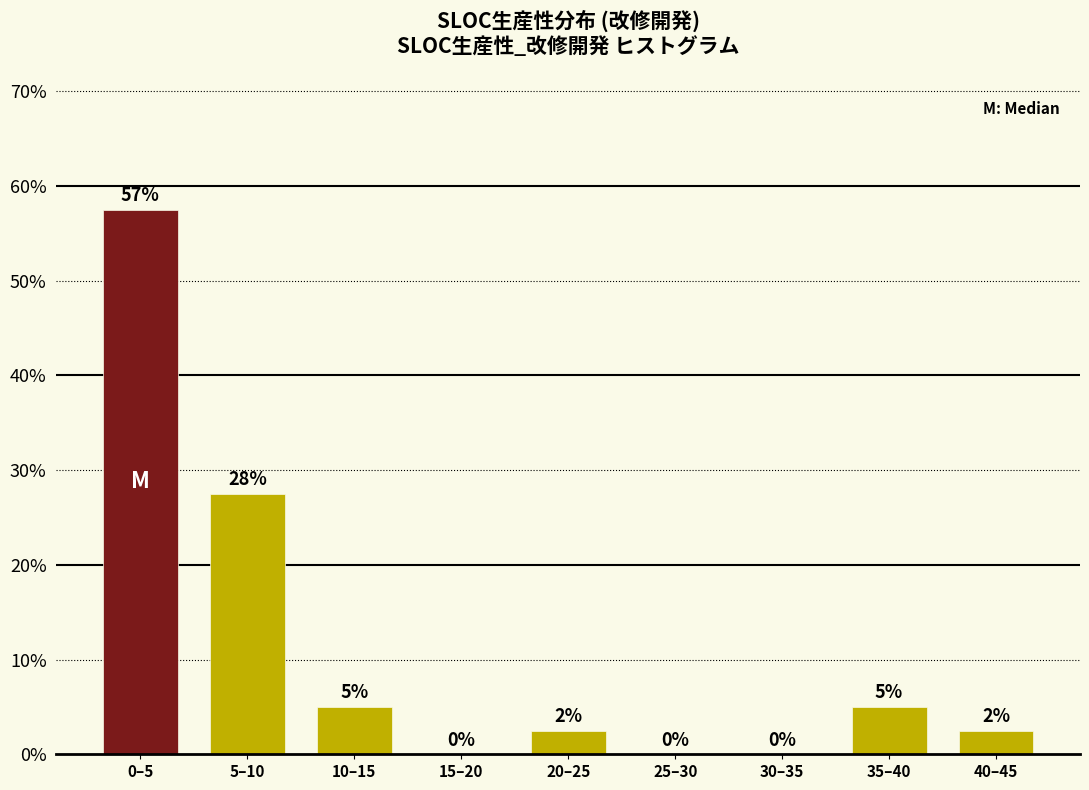

Is it true that the value at 20–25 is 2.5?

True